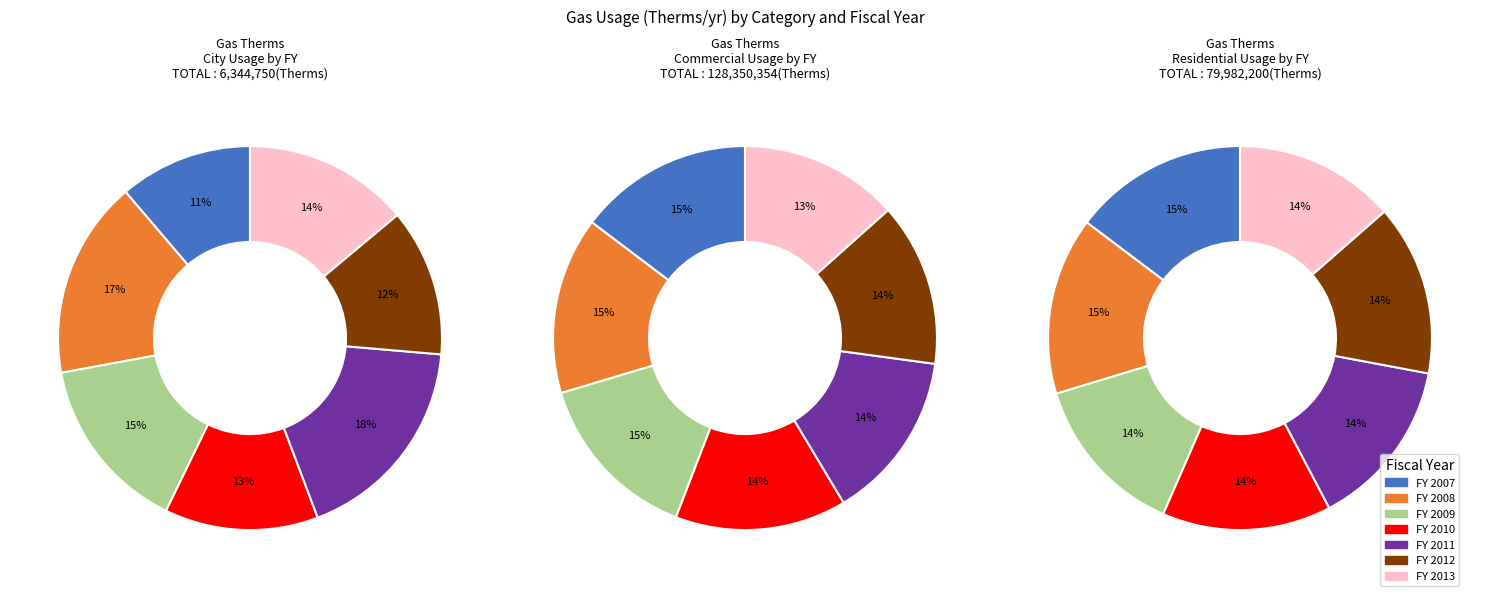

What percentage do FY 2012 and FY 2010 together represent?

25.4%